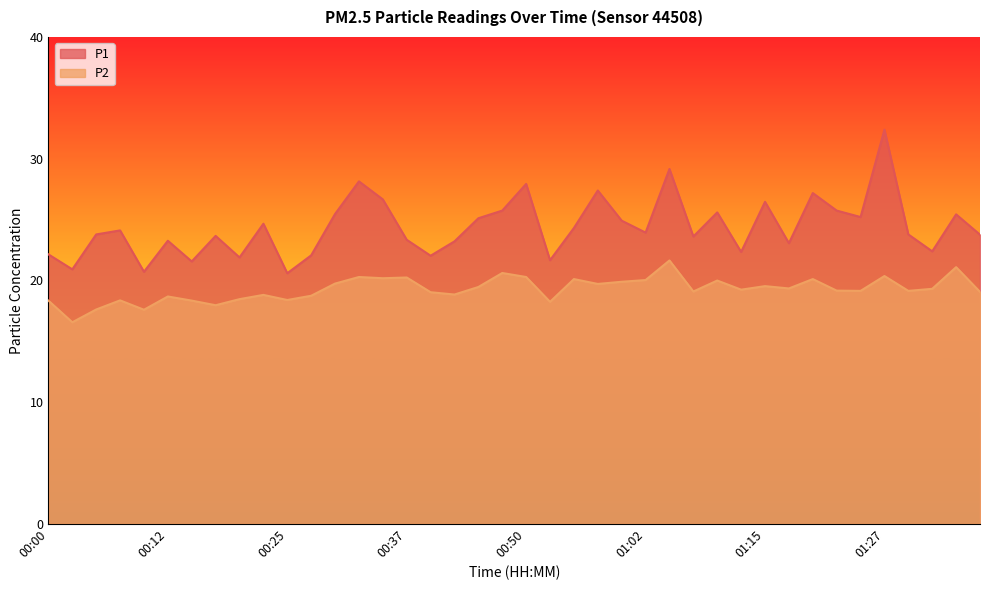

What is the label of the 7th point from the left?

00:15